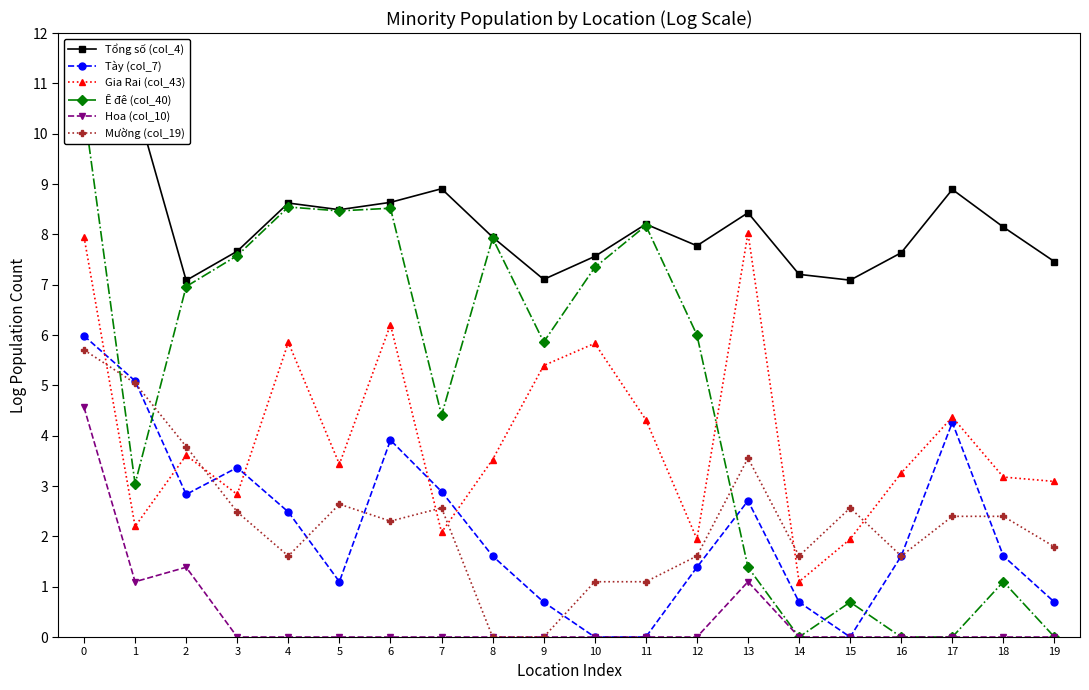

Rank the categories by Mường (col_19) value from highest to lowest.

0, 1, 2, 13, 5, 7, 15, 3, 17, 18, 6, 19, 4, 12, 14, 16, 10, 11, 8, 9